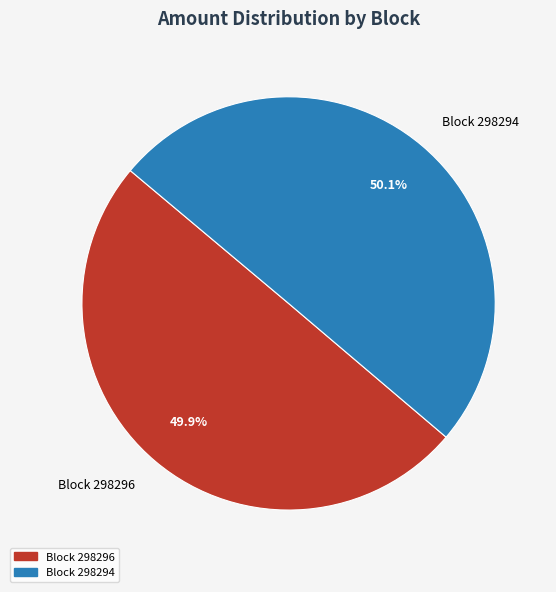

Is there a majority slice in this chart?

Yes